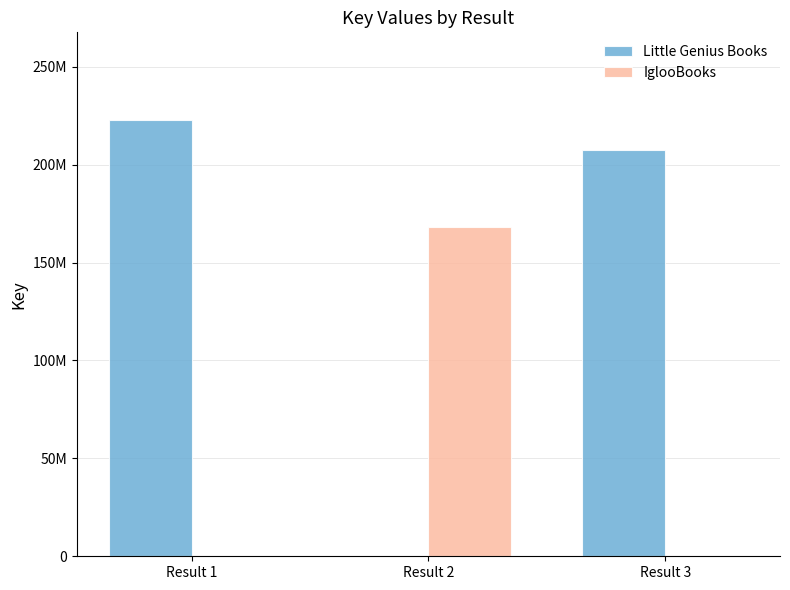

Are the bars horizontal?

No